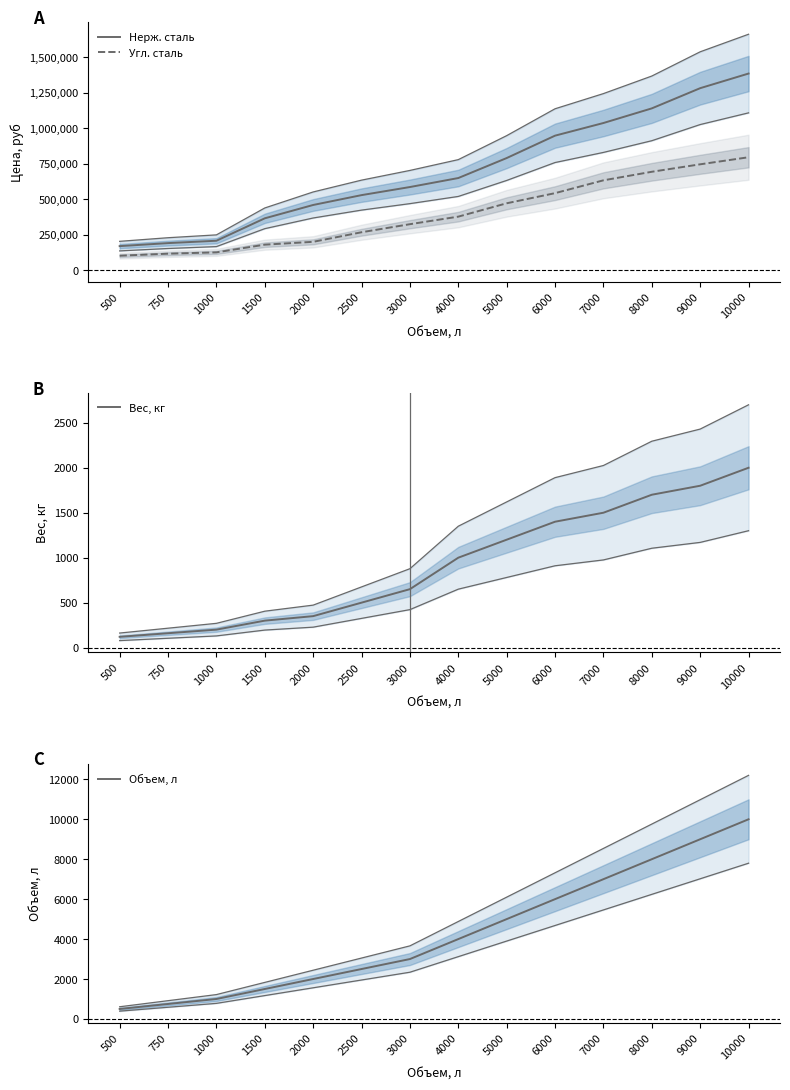

True or false: Угл. сталь has a value of 768266 at 6000.

False